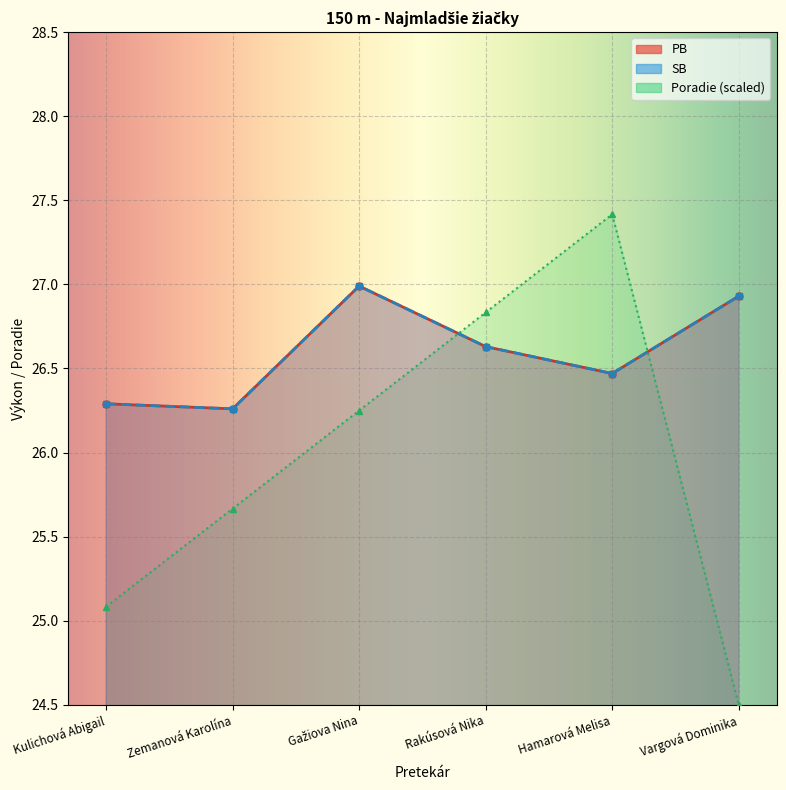

Which series has the widest spread of values?

Poradie